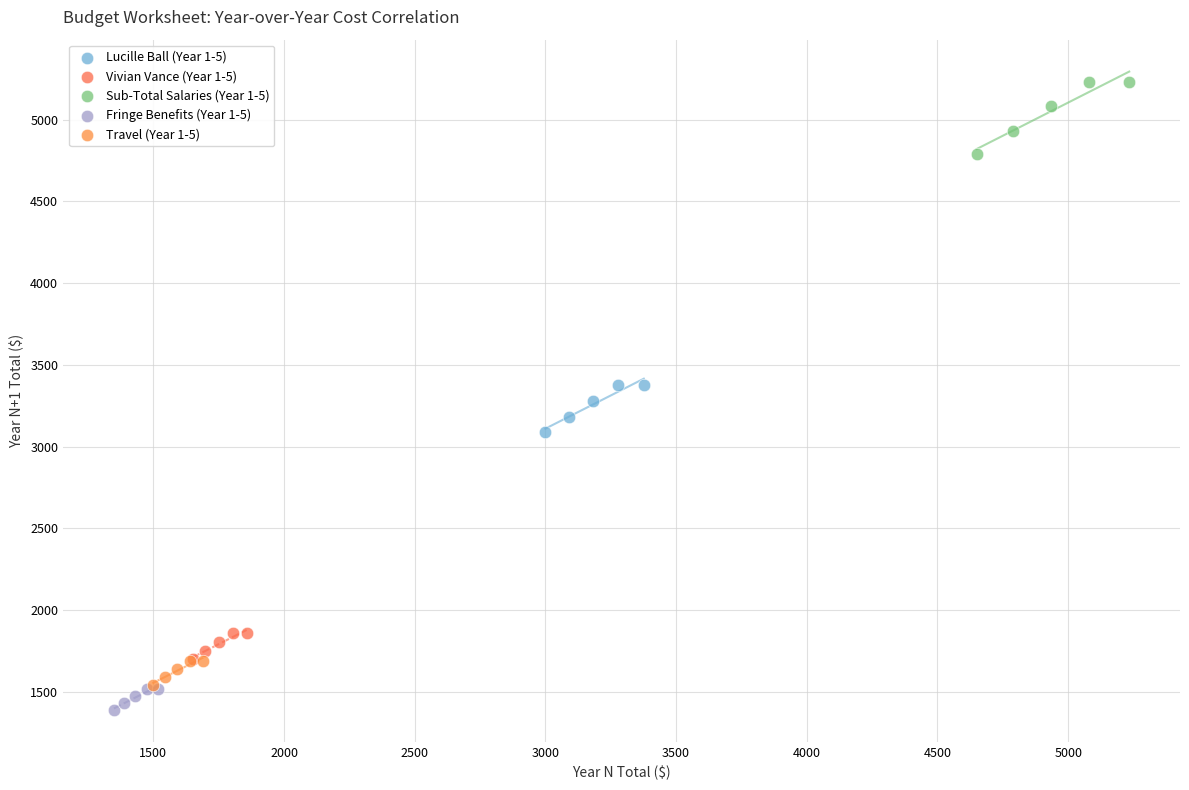

Which series contains the highest Y value?

Sub-Total Salaries (Year 1-5)